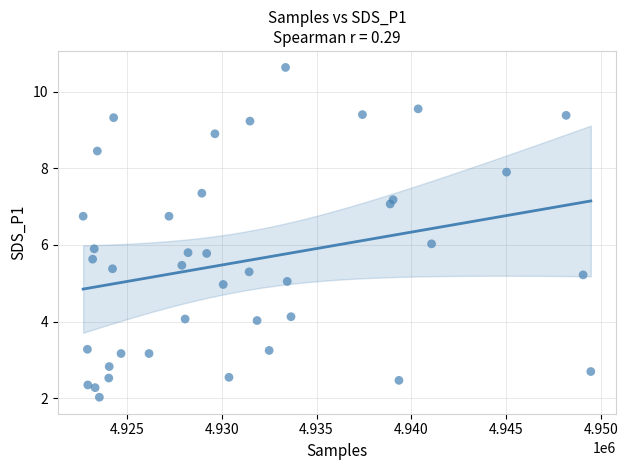

What is the range of Y values (max minus min)?

8.6